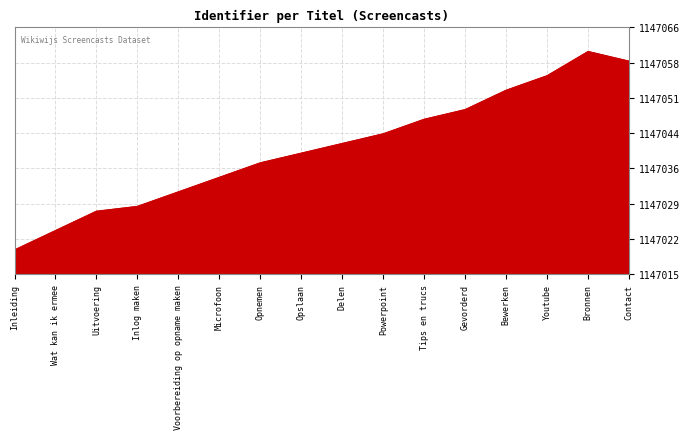

Is this an area chart (filled region under the line)?

Yes